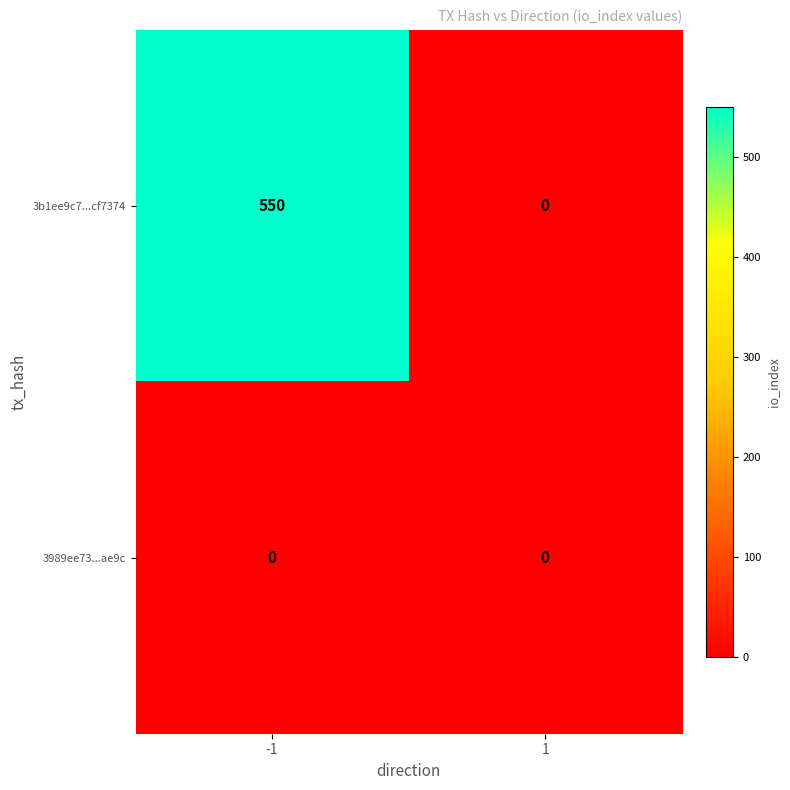

Reading left to right, what are all the values shown in this chart?

3b1ee9c7...cf7374: -1=550	1=0
3989ee73...ae9c: -1=0	1=0